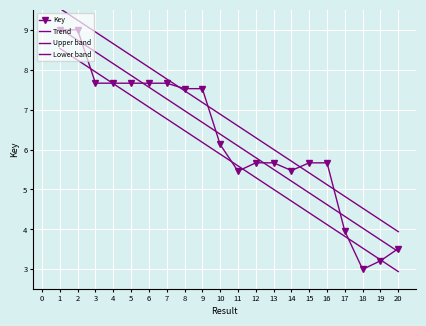

Reading left to right, extract all data points from this chart.

Key: 9.0	9.0	7.7	7.7	7.7	7.7	7.7	7.5	7.5	6.1	5.5	5.7	5.7	5.5	5.7	5.7	4.0	3.0	3.2	3.5
Trend: 9.0	8.7	8.4	8.2	7.9	7.6	7.3	7.0	6.7	6.4	6.1	5.8	5.5	5.2	4.9	4.6	4.3	4.0	3.7	3.4
Upper band: 9.5	9.2	8.9	8.7	8.4	8.1	7.8	7.5	7.2	6.9	6.6	6.3	6.0	5.7	5.4	5.1	4.8	4.5	4.2	3.9
Lower band: 8.5	8.2	7.9	7.7	7.4	7.1	6.8	6.5	6.2	5.9	5.6	5.3	5.0	4.7	4.4	4.1	3.8	3.5	3.2	2.9